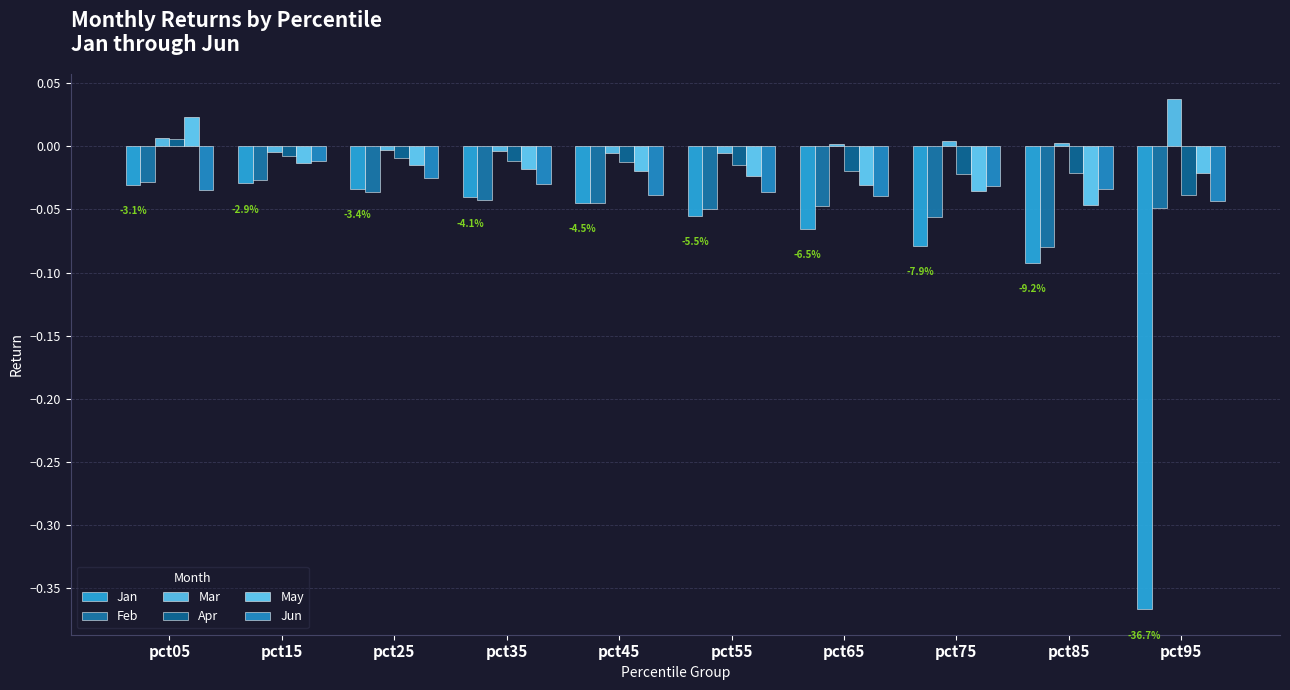

What is the total value across all series at pct65?

-0.2